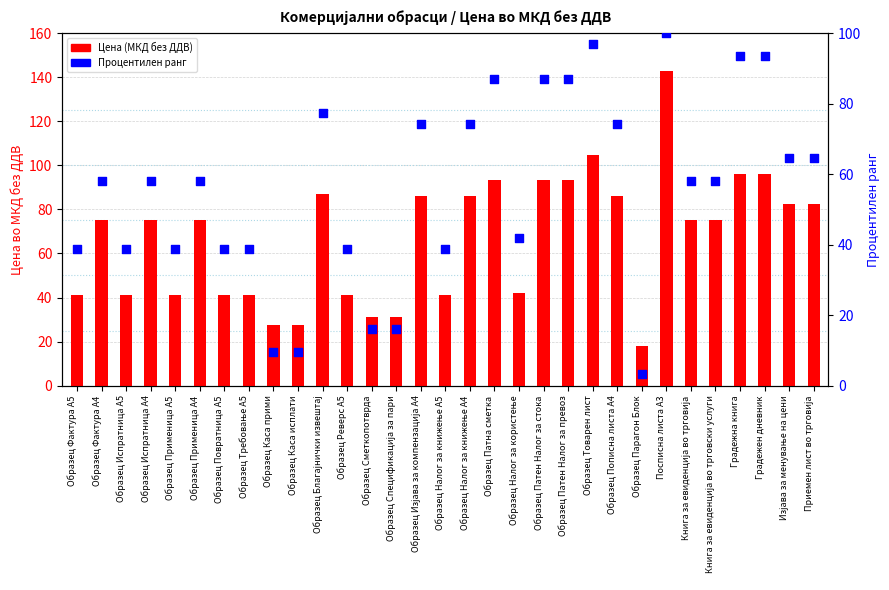

Is the value of Процентилен ранг at Образец Сметкопотврда greater than the value of Цена (МКД без ДДВ) at Образец Патна сметка?

No